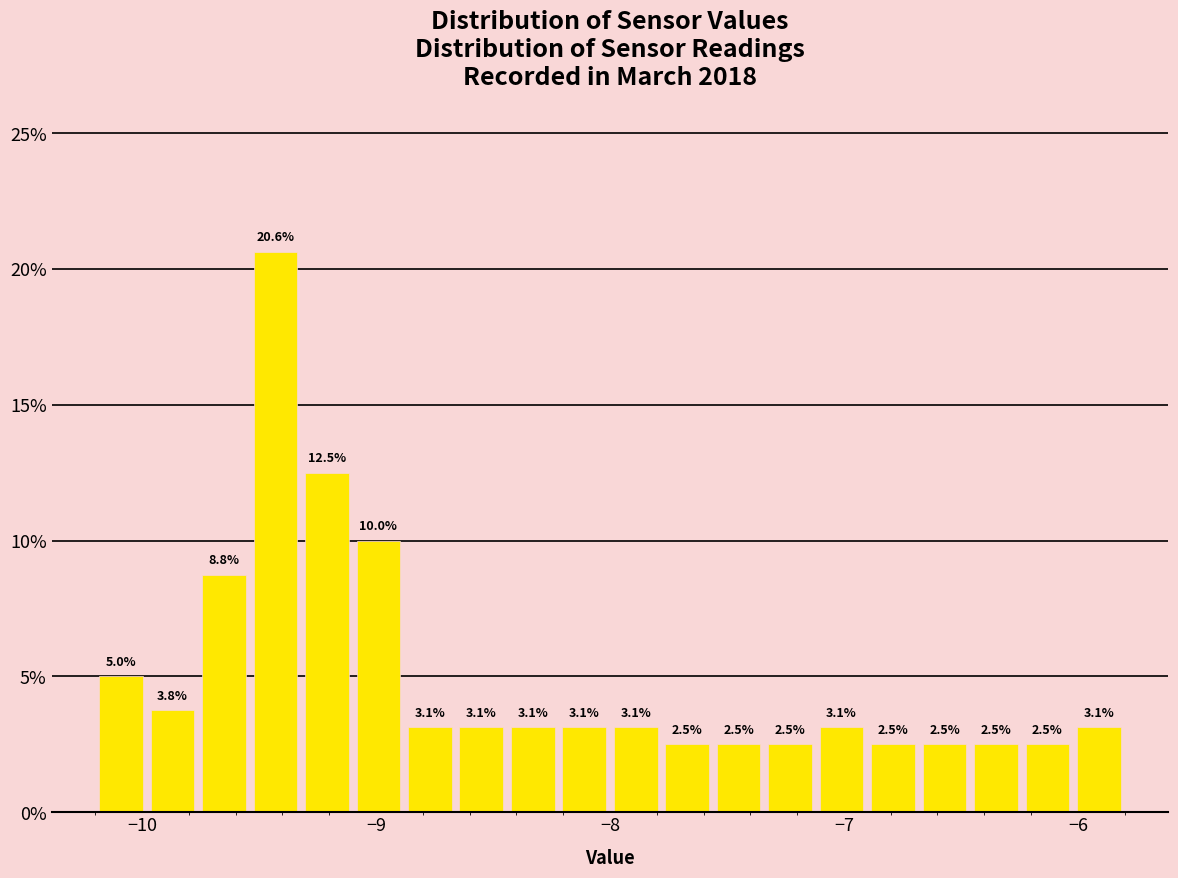

Read against the x-axis, roughly where is the centre of the tallest bar?

-9.4